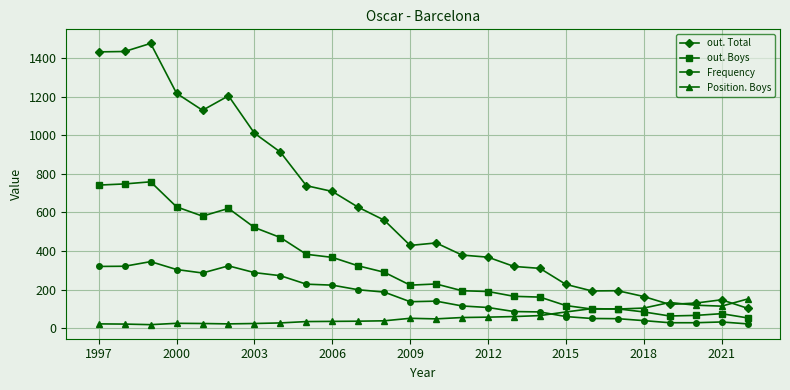

Does the chart have visible grid lines?

Yes